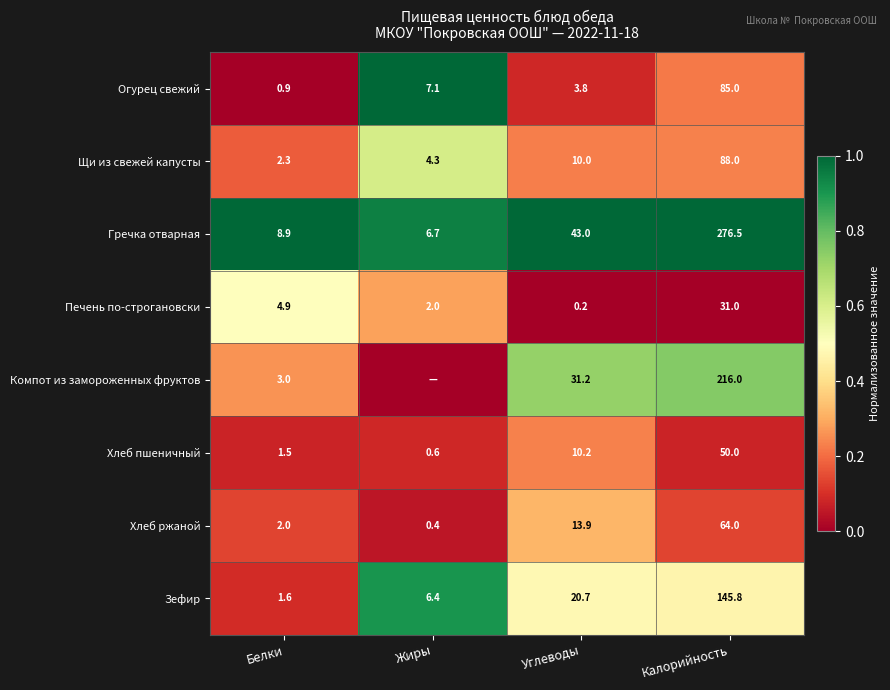

At how many categories does at least one series exceed 0?

4